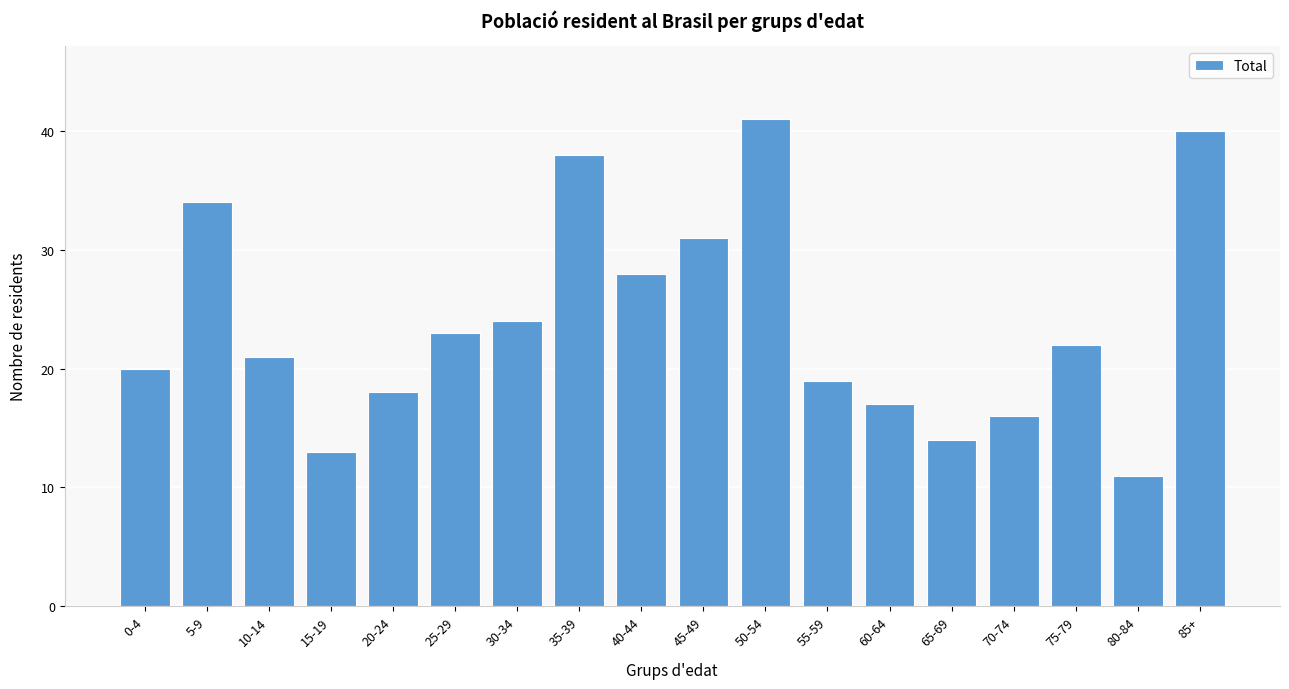

Reading right to left, transcribe all the data shown in this chart.

40	11	22	16	14	17	19	41	31	28	38	24	23	18	13	21	34	20